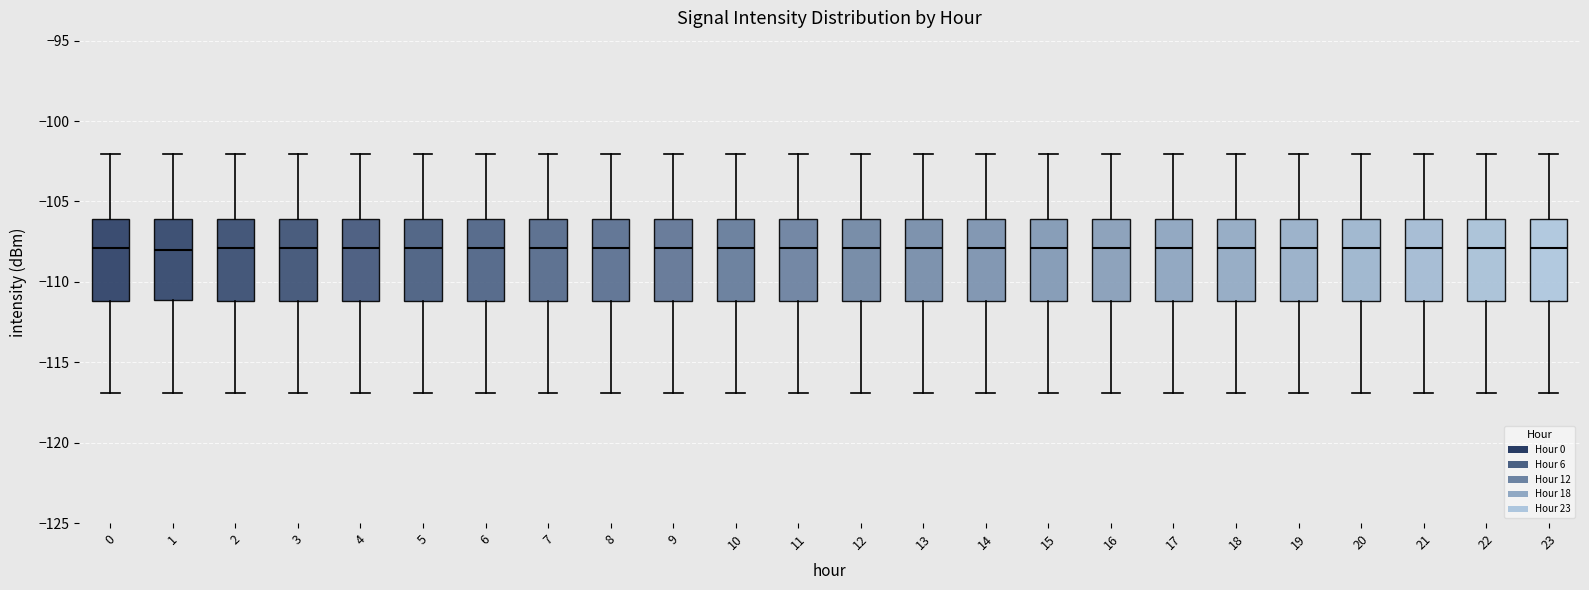

Reading left to right, transcribe this box plot: for each box, give where its median line is, the range the box spans, and where its two whiskers end, as read against the y-axis. The values are not printed on the chart, so give them approximately, as read against the axis.

0: median -108, box -111 to -106, whiskers -117 to -102
1: median -108, box -111 to -106, whiskers -117 to -102
2: median -108, box -111 to -106, whiskers -117 to -102
3: median -108, box -111 to -106, whiskers -117 to -102
4: median -108, box -111 to -106, whiskers -117 to -102
5: median -108, box -111 to -106, whiskers -117 to -102
6: median -108, box -111 to -106, whiskers -117 to -102
7: median -108, box -111 to -106, whiskers -117 to -102
8: median -108, box -111 to -106, whiskers -117 to -102
9: median -108, box -111 to -106, whiskers -117 to -102
10: median -108, box -111 to -106, whiskers -117 to -102
11: median -108, box -111 to -106, whiskers -117 to -102
12: median -108, box -111 to -106, whiskers -117 to -102
13: median -108, box -111 to -106, whiskers -117 to -102
14: median -108, box -111 to -106, whiskers -117 to -102
15: median -108, box -111 to -106, whiskers -117 to -102
16: median -108, box -111 to -106, whiskers -117 to -102
17: median -108, box -111 to -106, whiskers -117 to -102
18: median -108, box -111 to -106, whiskers -117 to -102
19: median -108, box -111 to -106, whiskers -117 to -102
20: median -108, box -111 to -106, whiskers -117 to -102
21: median -108, box -111 to -106, whiskers -117 to -102
22: median -108, box -111 to -106, whiskers -117 to -102
23: median -108, box -111 to -106, whiskers -117 to -102